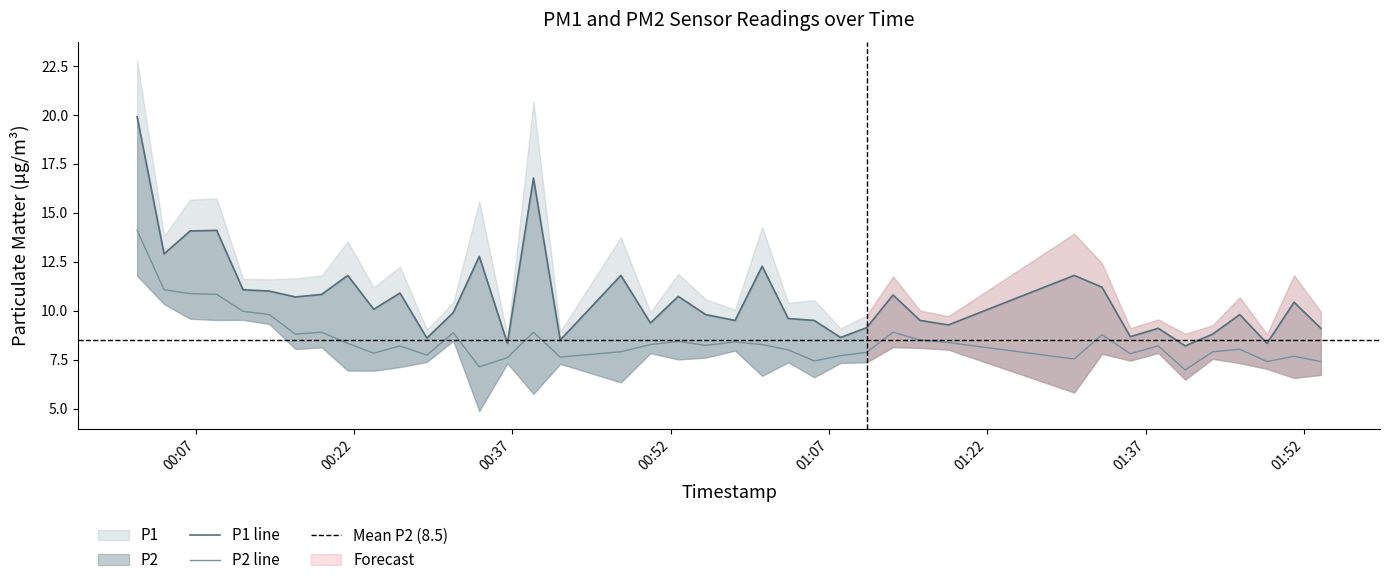

What is the difference between the maximum and minimum values in the P2 series?

7.1